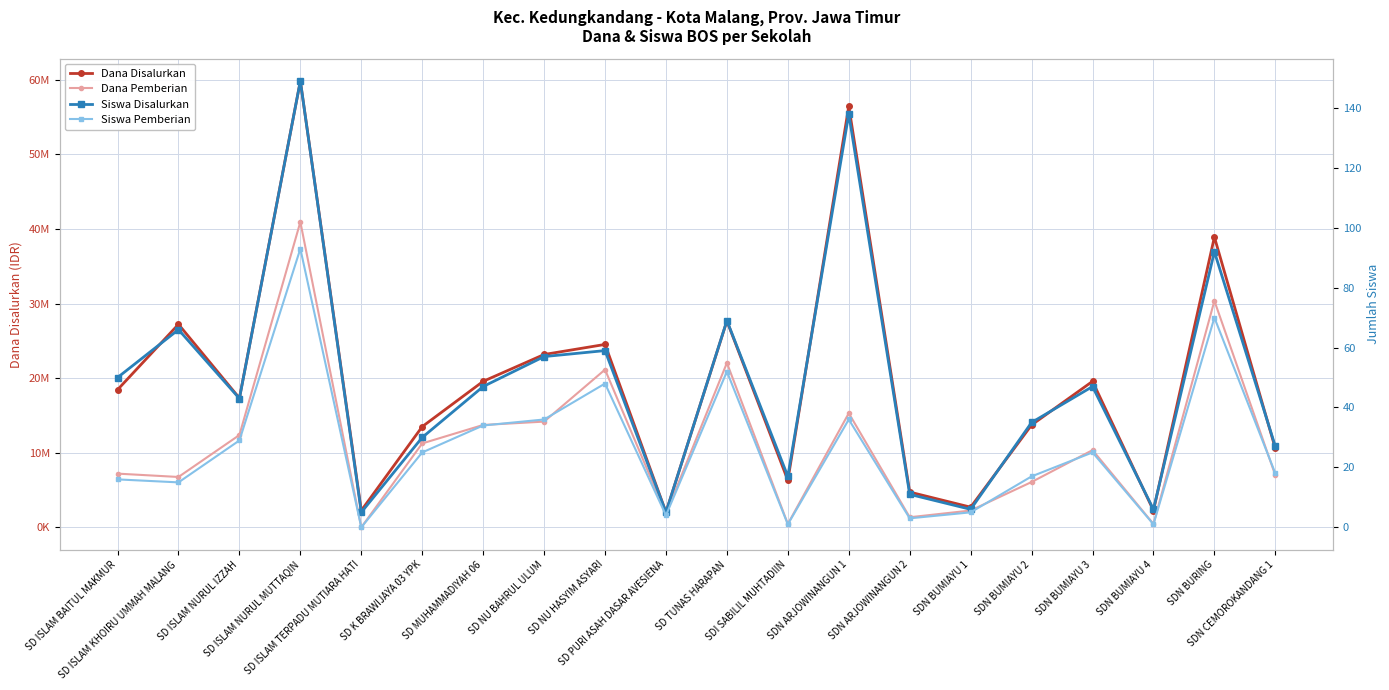

What is the average value of the Siswa Disalurkan series?

48